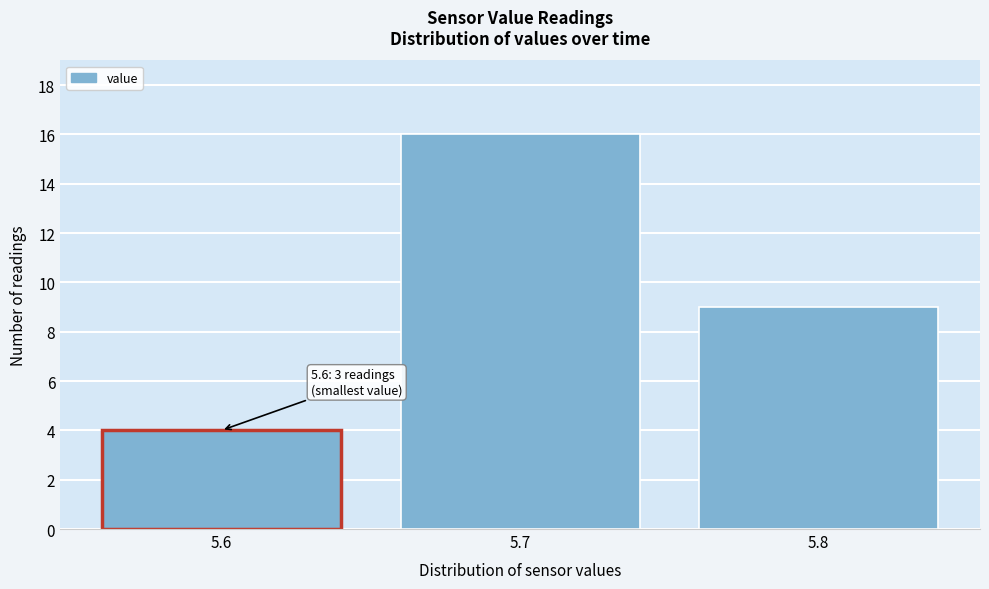

Reading right to left, extract all data points from this chart.

9	16	4